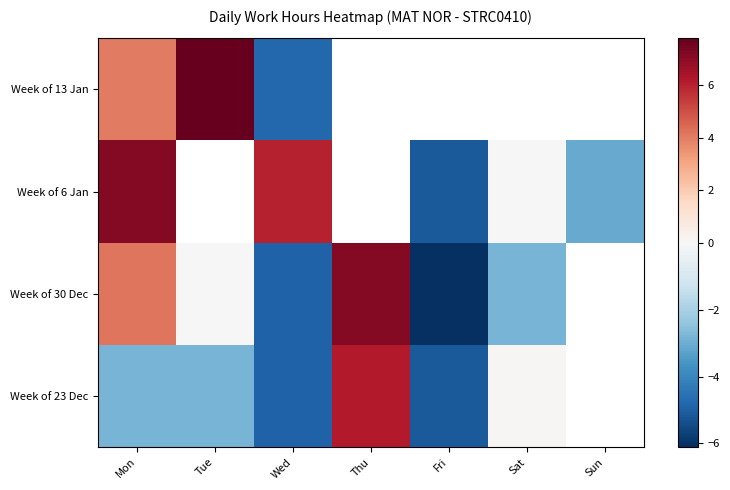

How many data points does each series have?

7